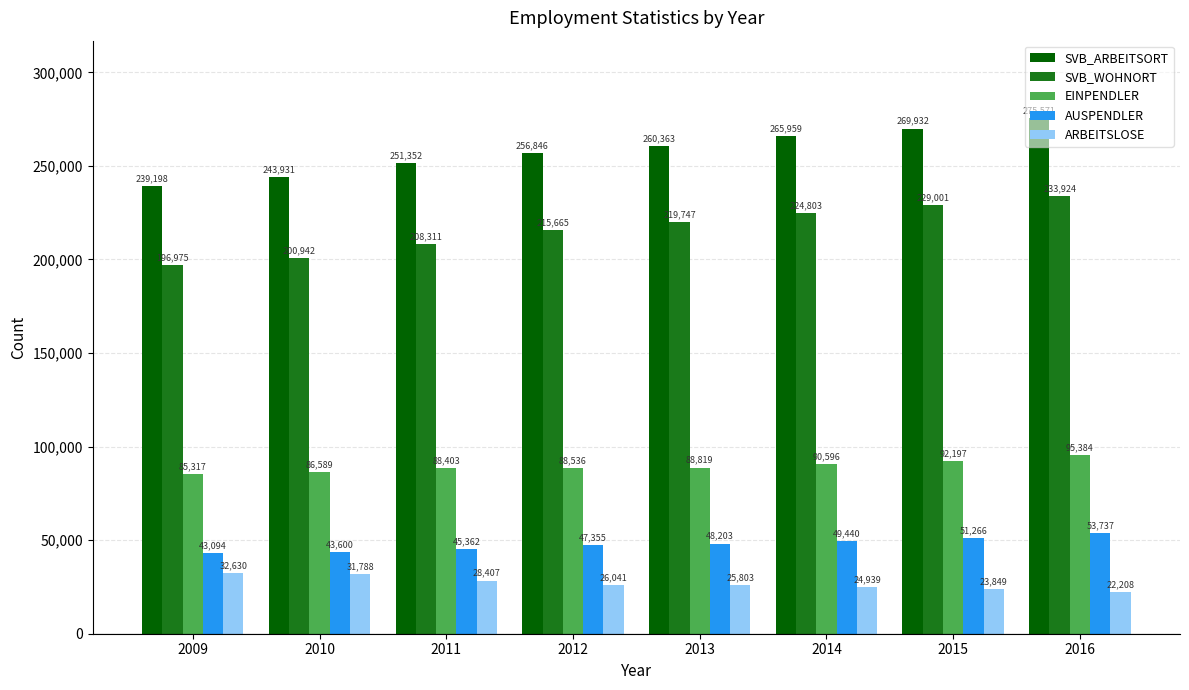

Reading right to left, extract all data points from this chart.

SVB_ARBEITSORT: 2016=275571	2015=269932	2014=265959	2013=260363	2012=256846	2011=251352	2010=243931	2009=239198
SVB_WOHNORT: 2016=233924	2015=229001	2014=224803	2013=219747	2012=215665	2011=208311	2010=200942	2009=196975
EINPENDLER: 2016=95384	2015=92197	2014=90596	2013=88819	2012=88536	2011=88403	2010=86589	2009=85317
AUSPENDLER: 2016=53737	2015=51266	2014=49440	2013=48203	2012=47355	2011=45362	2010=43600	2009=43094
ARBEITSLOSE: 2016=22208	2015=23849	2014=24939	2013=25803	2012=26041	2011=28407	2010=31788	2009=32630